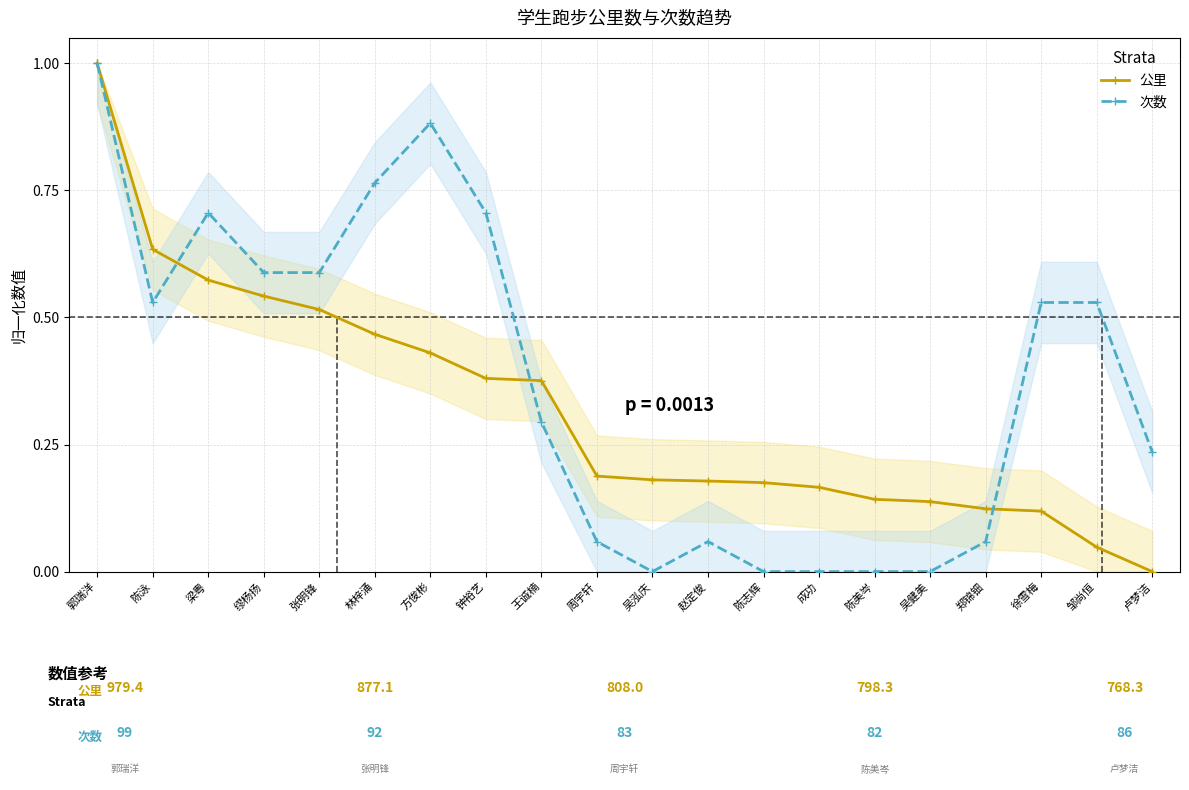

Which has a higher value, 徐雪梅 or 周宇轩?

周宇轩